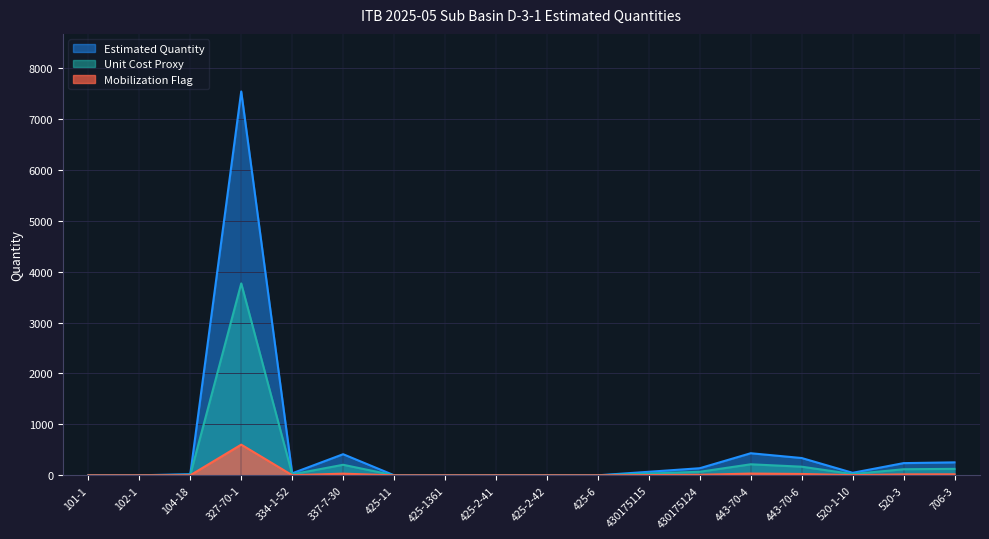

What is the minimum value for Estimated Quantity?

1.0